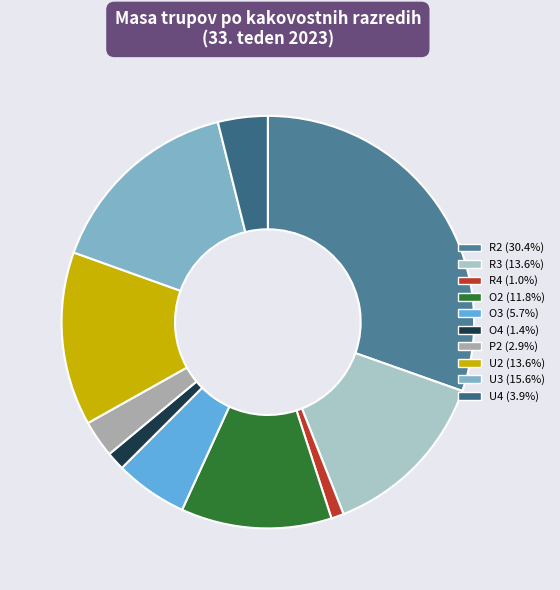

What percentage do O4 and R2 together represent?

31.9%